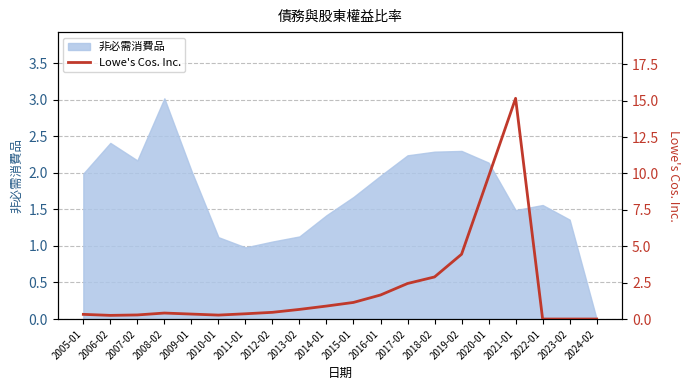

What is the highest value of the 非必需消費品 series?

3.0